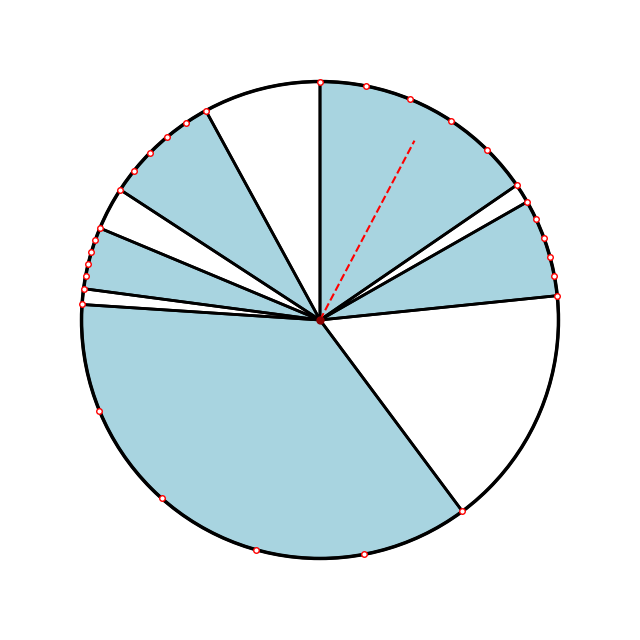

Approximately how many times larger is the value at B7KQ compared to B4KQ?

0.3